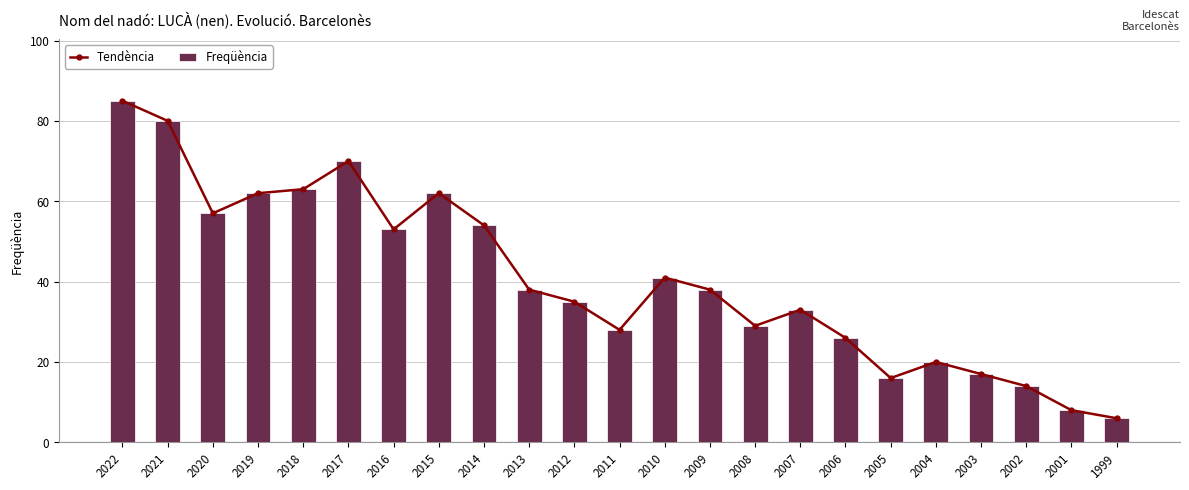

Is it true that Freqüència equals 6 at 2011?

False